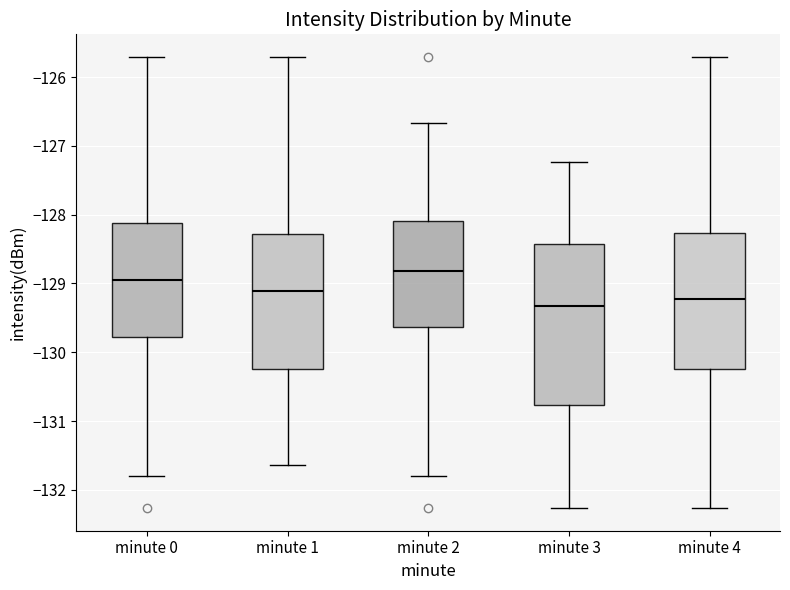

Where is the lower edge of the box for minute 3 on the y-axis? The values are not printed on the chart, so give them approximately, as read against the axis.

-130.8